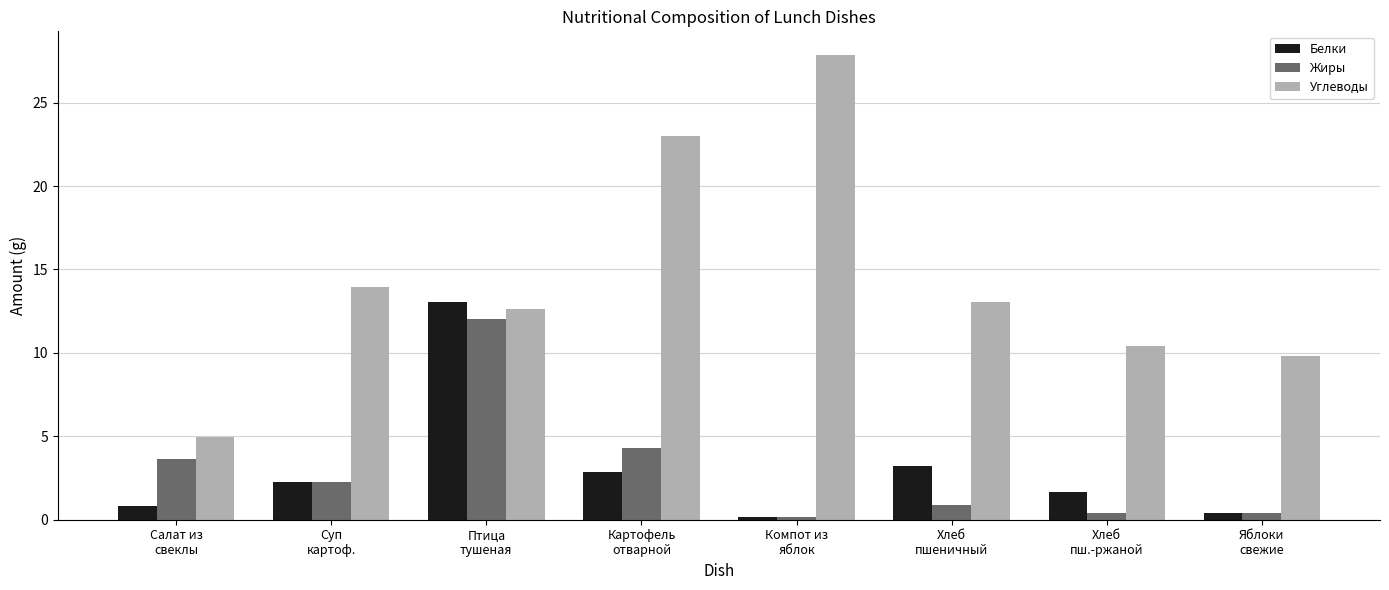

How many values in the Жиры series exceed 2?

4